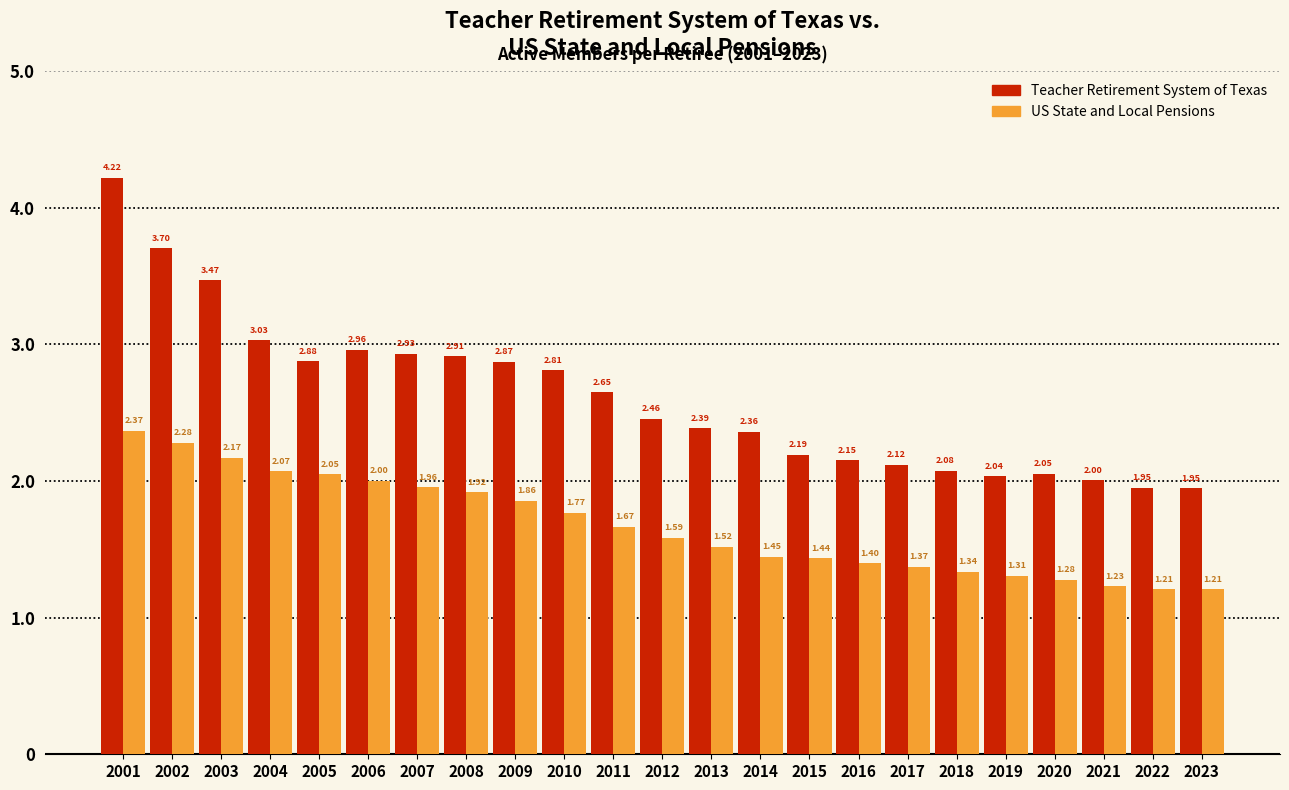

What is the difference between the US State and Local Pensions values at 2017 and 2011?

0.3